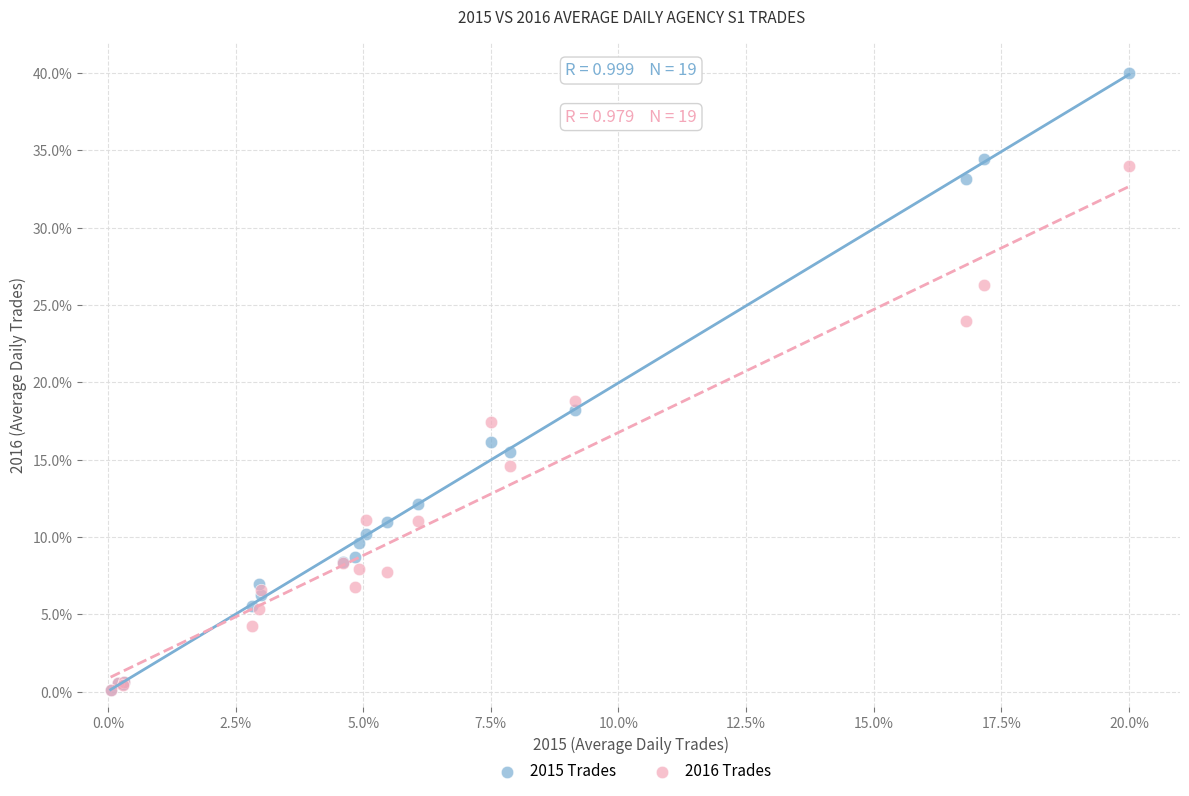

Across all series, what Y value is closest to 20?

18.8